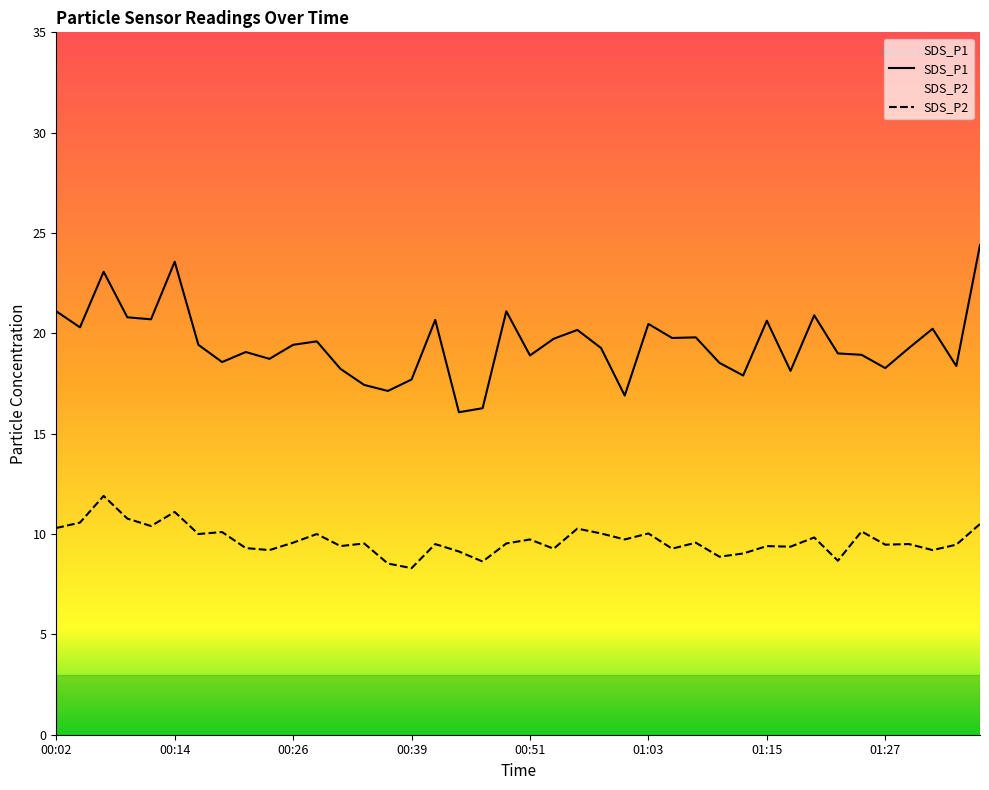

What is the value of the SDS_P2 point at the 34th from the left?

8.7